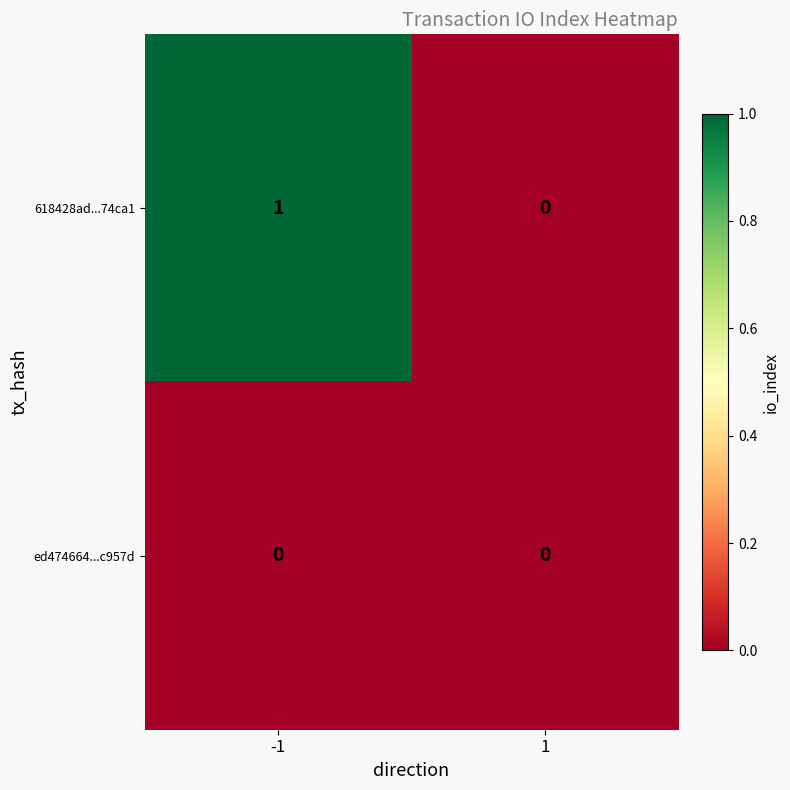

What is the maximum value shown in the chart?

1